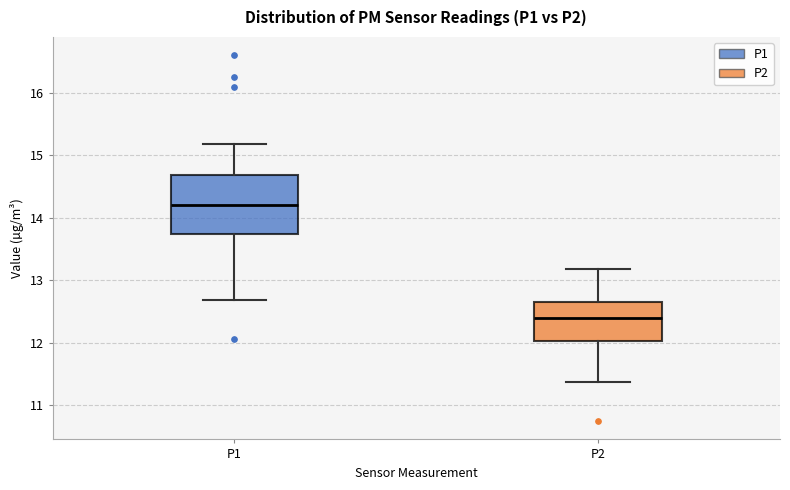

Where does the upper whisker of the box for P2 end on the y-axis? The values are not printed on the chart, so give them approximately, as read against the axis.

13.2